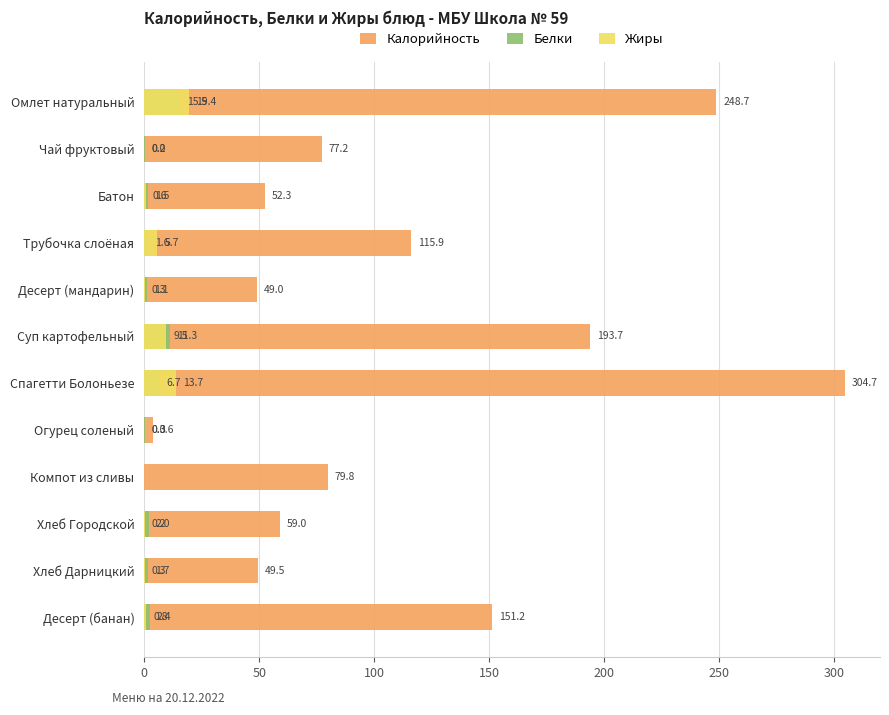

What is the sum of all Жиры values?

50.7